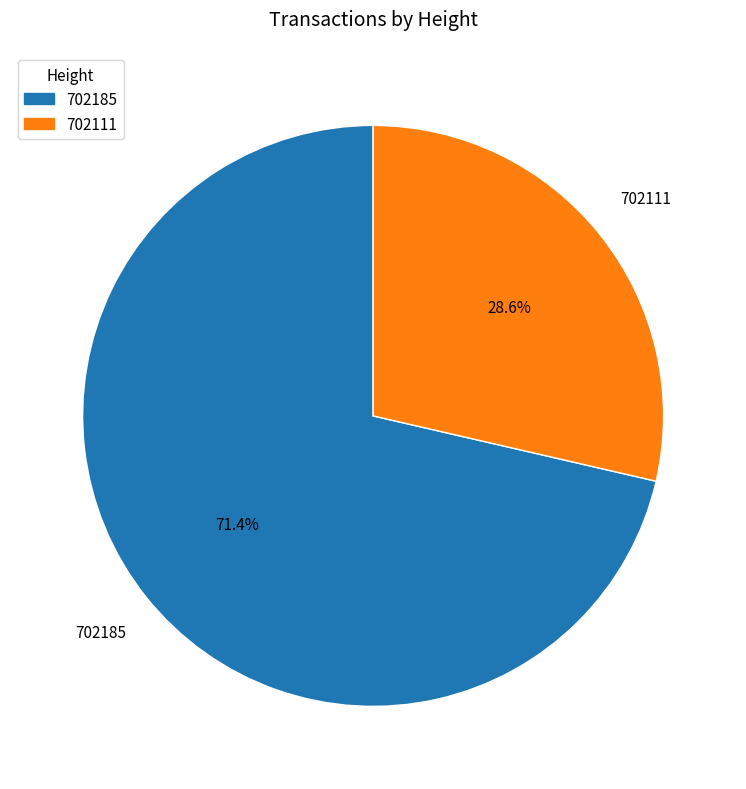

What percentage is NOT represented by 702185?

28.6%